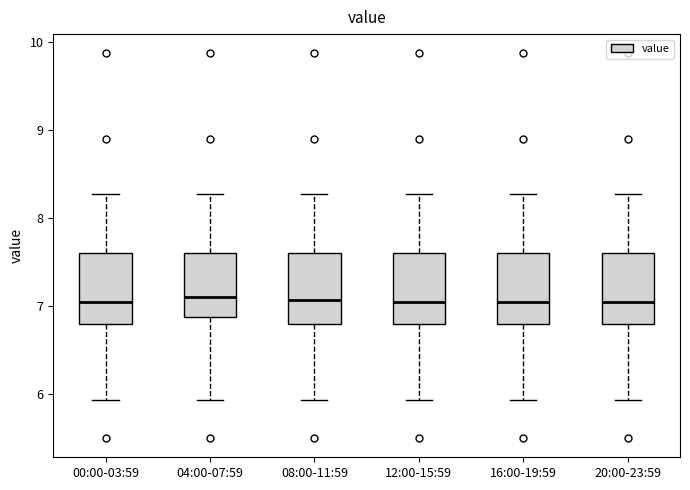

Reading left to right, read every box against the y-axis: the position of its median line, the range the box covers, and the ends of its whiskers. The values are not printed on the chart, so give them approximately, as read against the axis.

00:00-03:59: median 7.1, box 6.8 to 7.6, whiskers 5.9 to 8.3
04:00-07:59: median 7.1, box 6.9 to 7.6, whiskers 5.9 to 8.3
08:00-11:59: median 7.1, box 6.8 to 7.6, whiskers 5.9 to 8.3
12:00-15:59: median 7.1, box 6.8 to 7.6, whiskers 5.9 to 8.3
16:00-19:59: median 7.1, box 6.8 to 7.6, whiskers 5.9 to 8.3
20:00-23:59: median 7.1, box 6.8 to 7.6, whiskers 5.9 to 8.3